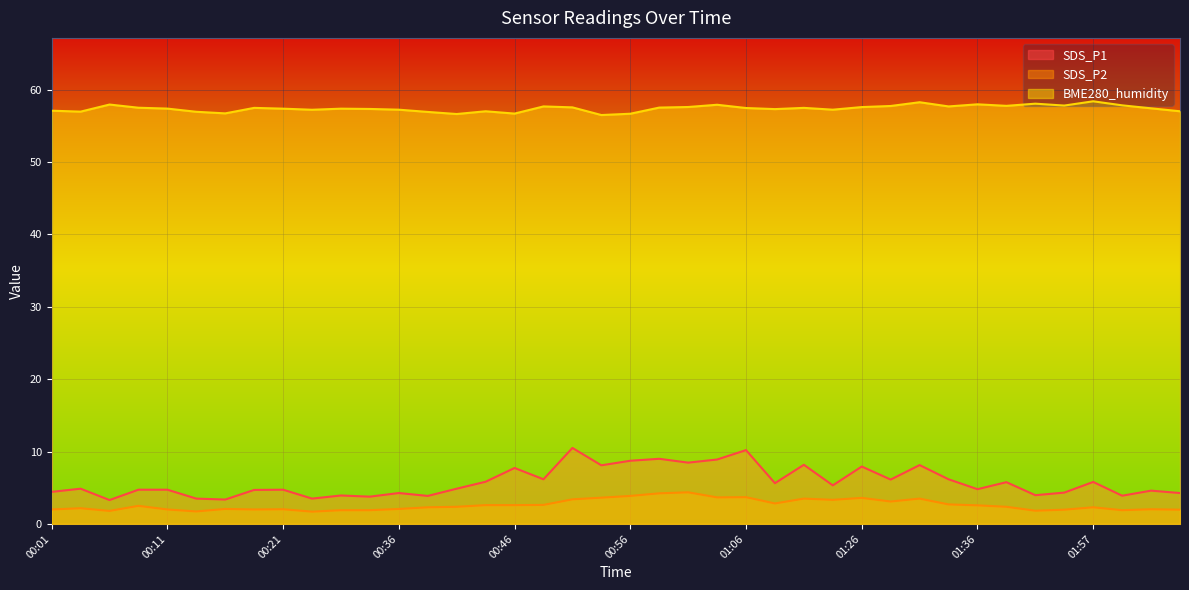

List the series in order of their peak value, highest first.

BME280_humidity, SDS_P1, SDS_P2